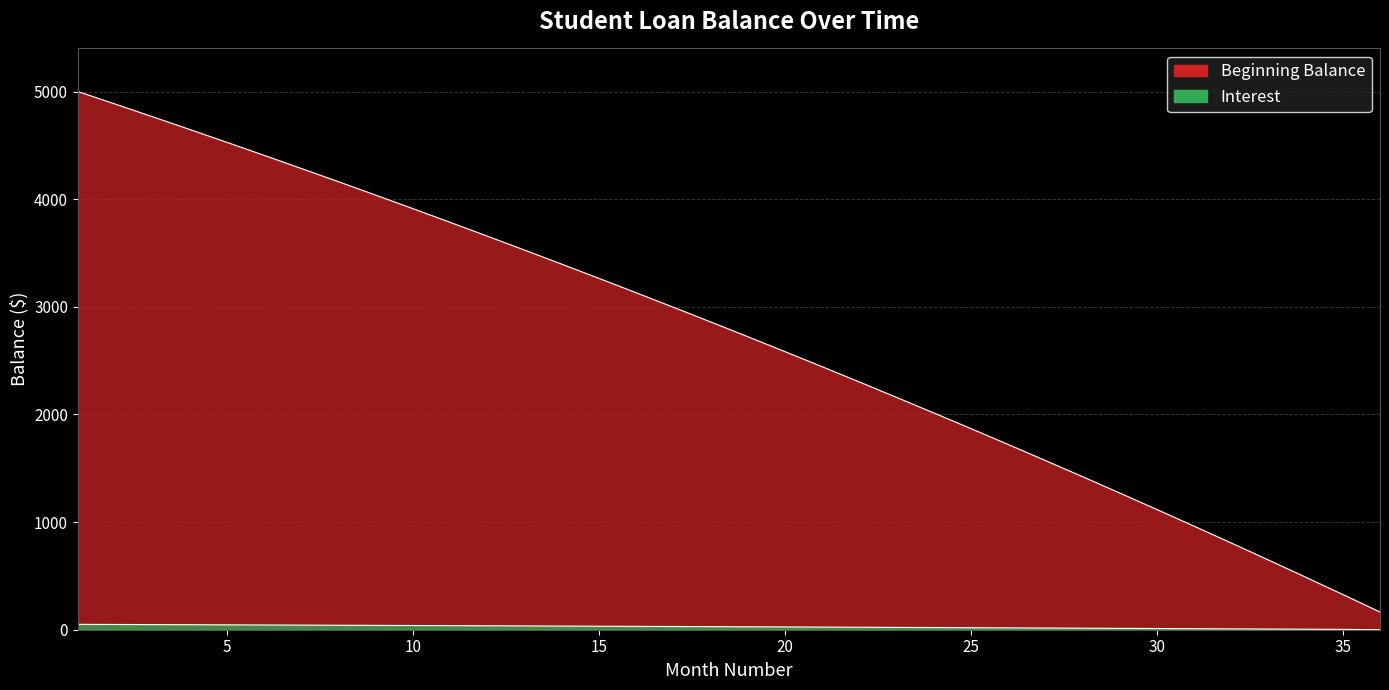

Reading left to right, transcribe all the data shown in this chart.

Beginning Balance: 1=5000.0	2=4883.9	3=4766.7	4=4648.3	5=4528.7	6=4407.9	7=4285.9	8=4162.7	9=4038.3	10=3912.6	11=3785.6	12=3657.4	13=3527.9	14=3397.1	15=3265.0	16=3131.6	17=2996.9	18=2860.8	19=2723.3	20=2584.5	21=2444.2	22=2302.6	23=2159.6	24=2015.1	25=1869.2	26=1721.8	27=1572.9	28=1422.6	29=1270.7	30=1117.4	31=962.5	32=806.0	33=648.0	34=488.4	35=327.2	36=164.4
Interest: 1=50.0	2=48.8	3=47.7	4=46.5	5=45.3	6=44.1	7=42.9	8=41.6	9=40.4	10=39.1	11=37.9	12=36.6	13=35.3	14=34.0	15=32.7	16=31.3	17=30.0	18=28.6	19=27.2	20=25.8	21=24.4	22=23.0	23=21.6	24=20.2	25=18.7	26=17.2	27=15.7	28=14.2	29=12.7	30=11.2	31=9.6	32=8.1	33=6.5	34=4.9	35=3.3	36=0.0